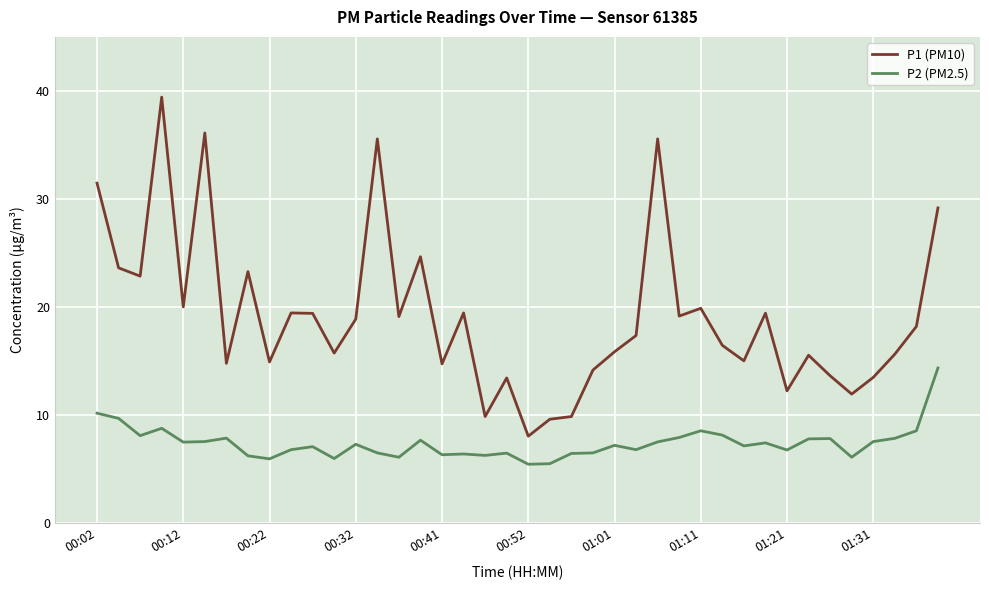

True or false: P1 (PM10) and P2 (PM2.5) intersect in this chart.

False